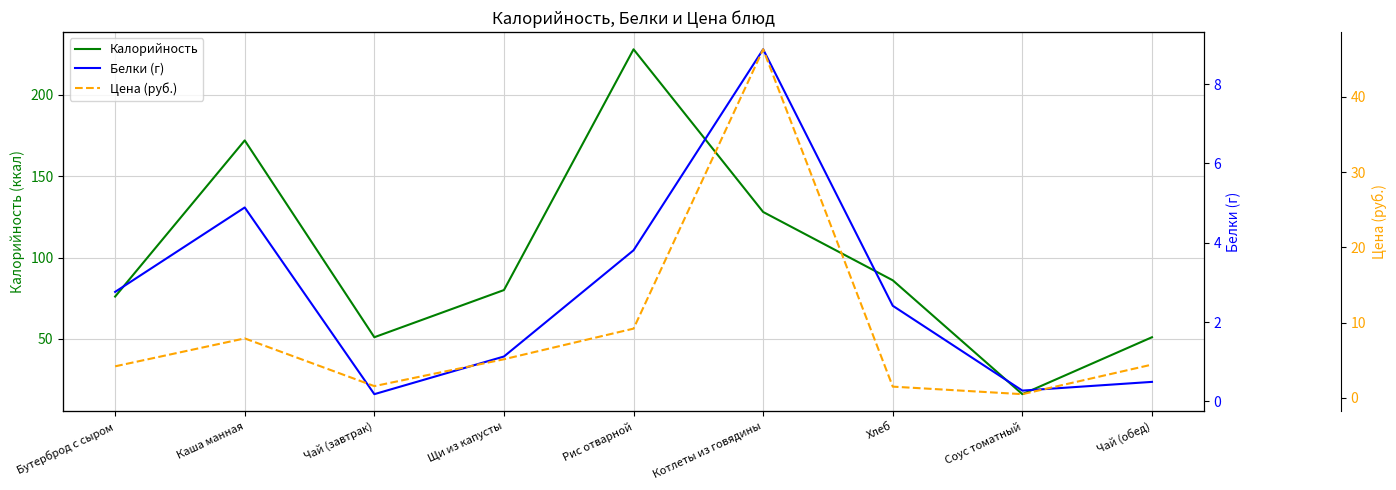

At which category is the sum across all series the highest?

Рис отварной